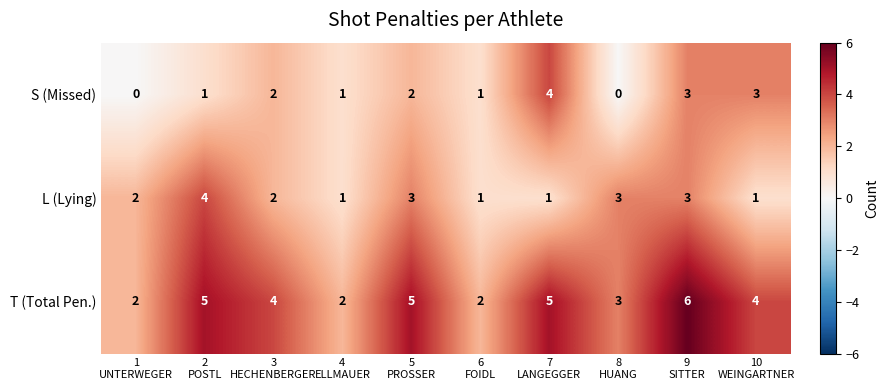

What is the difference between the maximum and minimum values in the S (Missed) series?

4